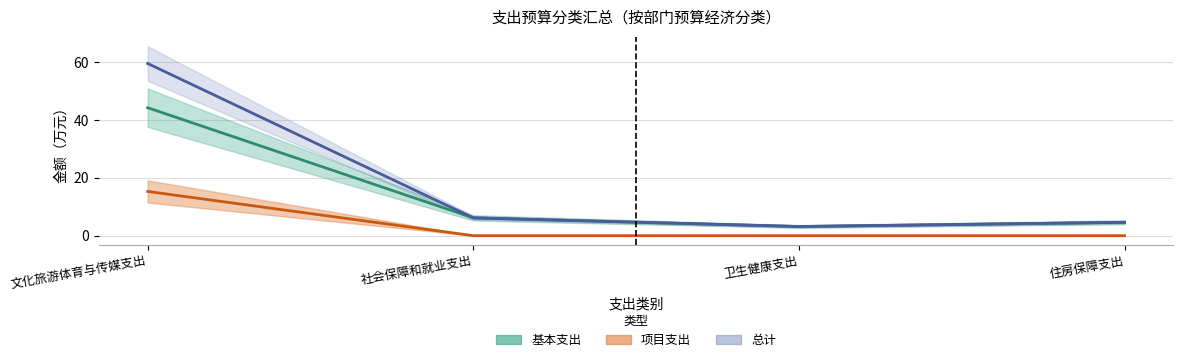

What position from the right is 文化旅游体育与传媒支出?

4